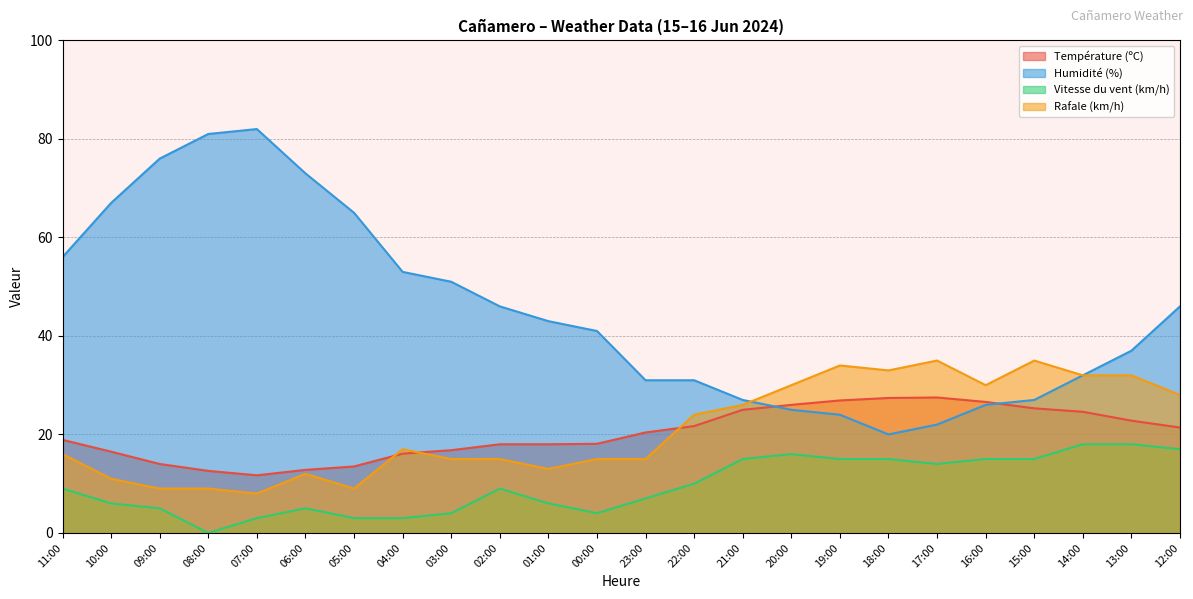

What is the label of the 11th point from the left?

01:00